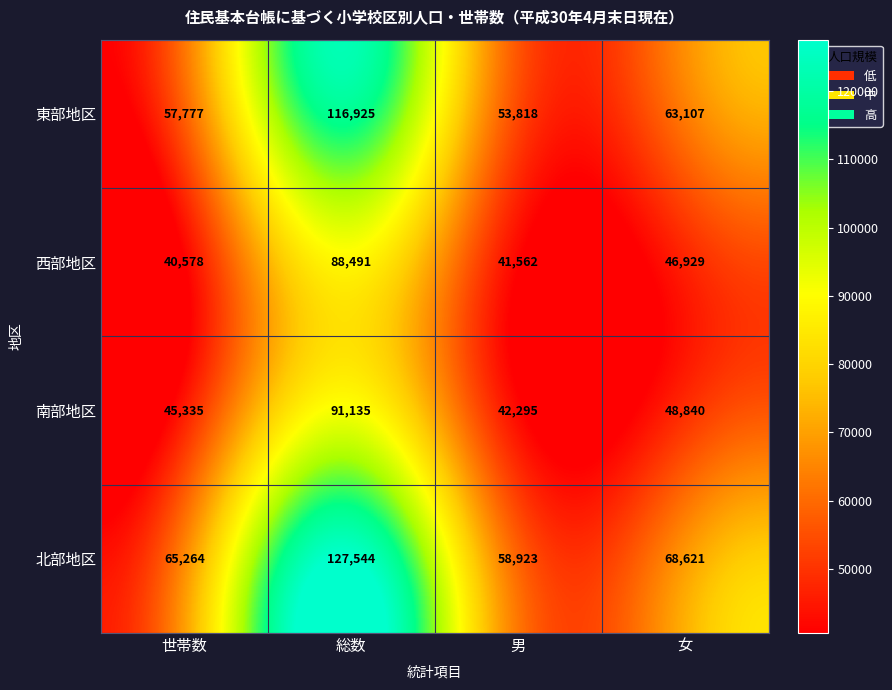

Read the 西部地区 value at 世帯数.

40578